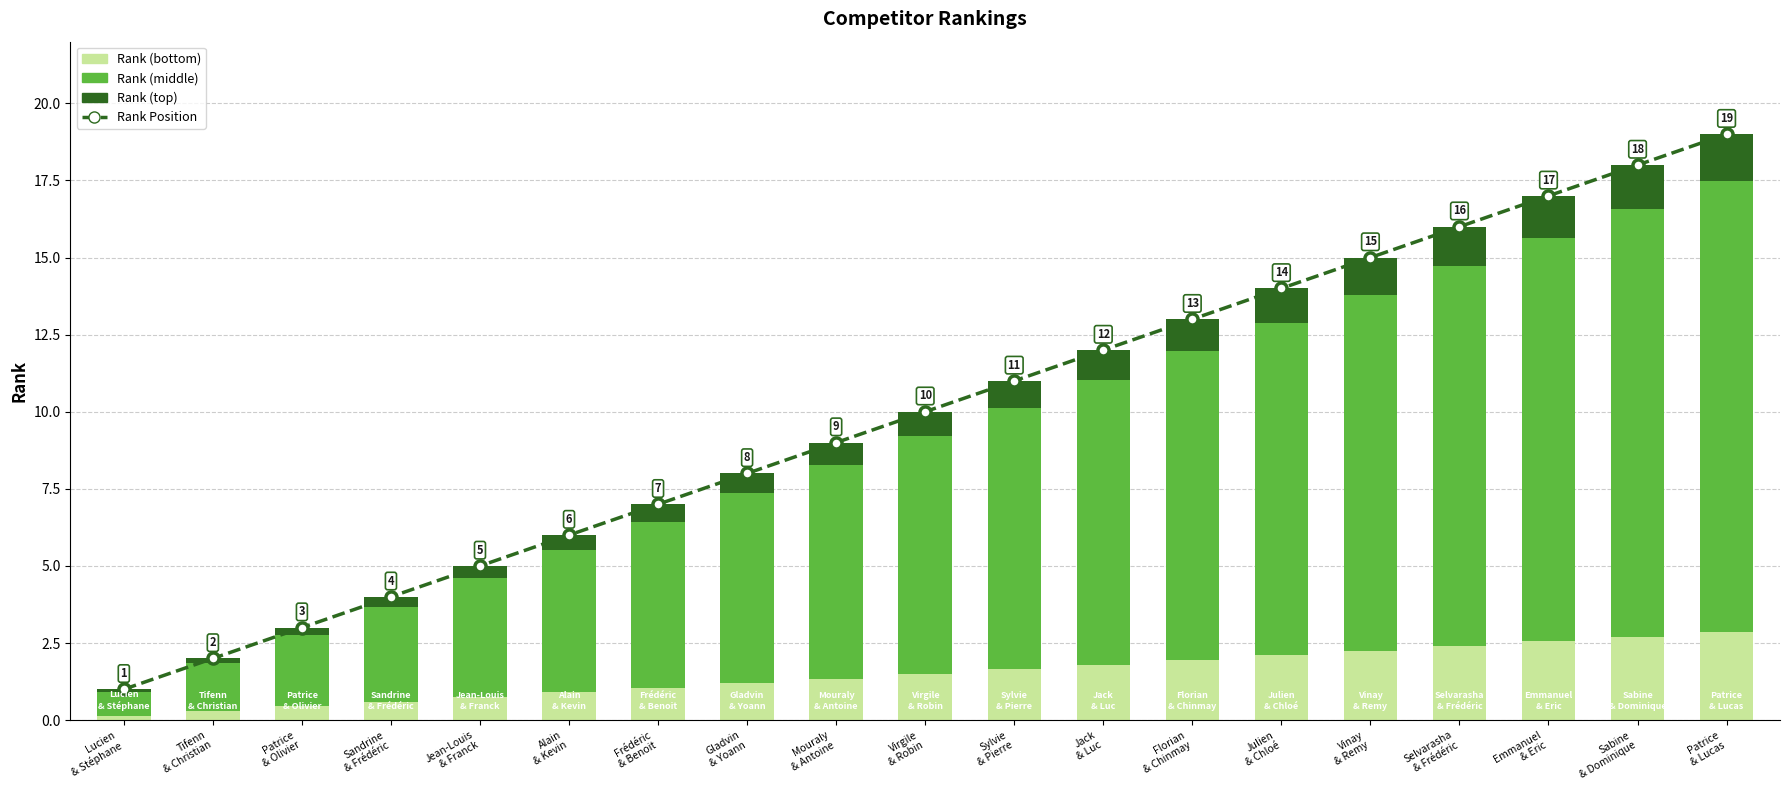

Where does the Rank (top) series first go above 8?

Virgile
& Robin